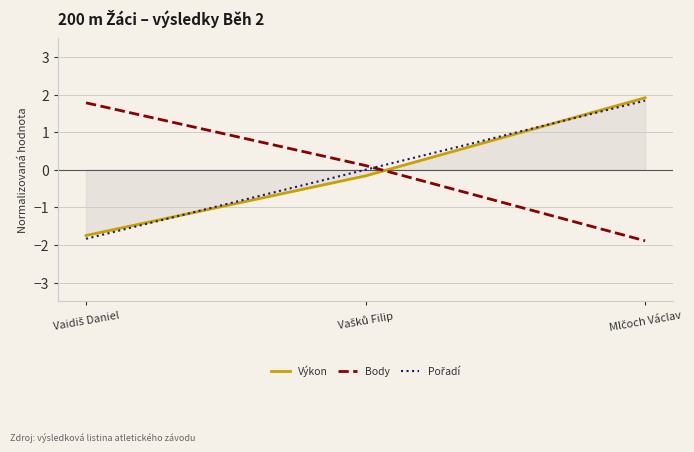

What is the smallest value displayed?

-1.9